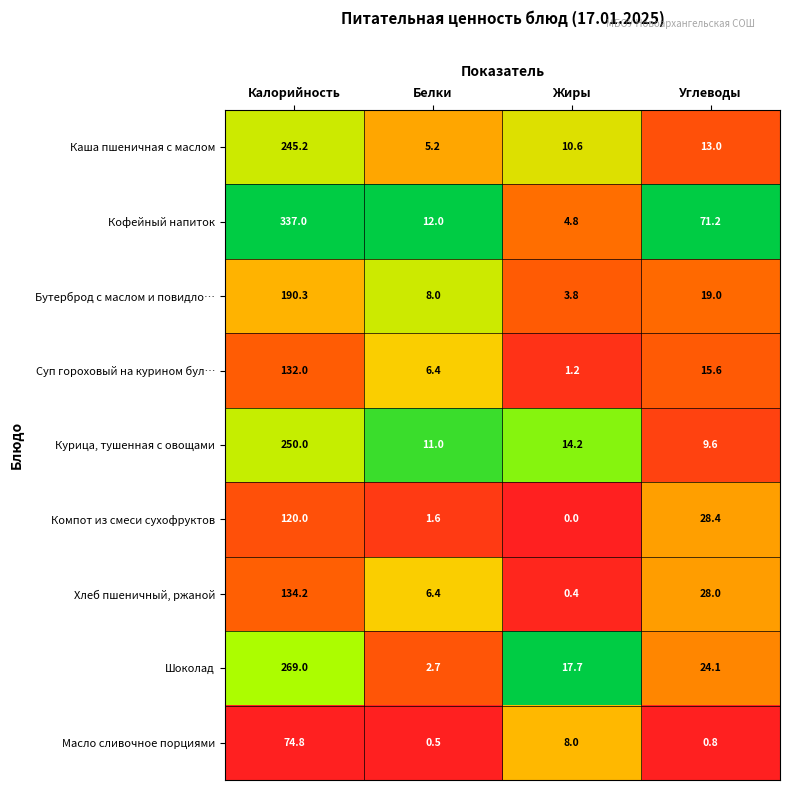

What is the average value of the Шоколад series?

78.4